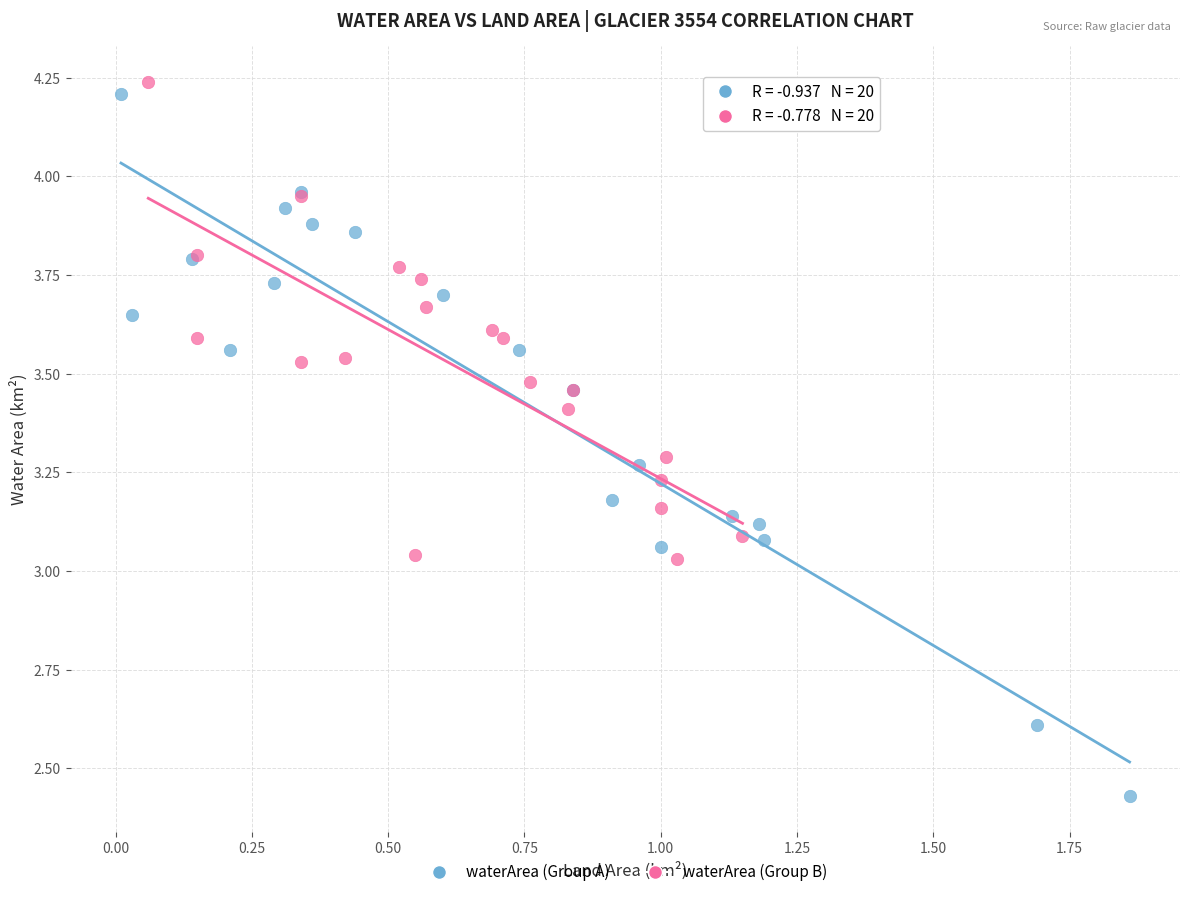

Which series has the widest spread of Y values?

waterArea (Group A)